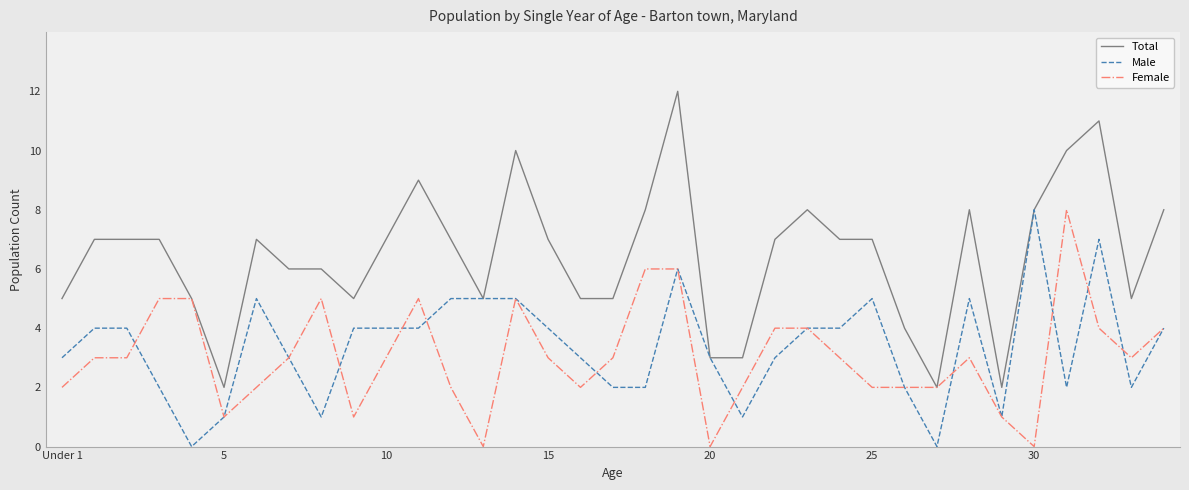

What is the maximum value shown in the chart?

12